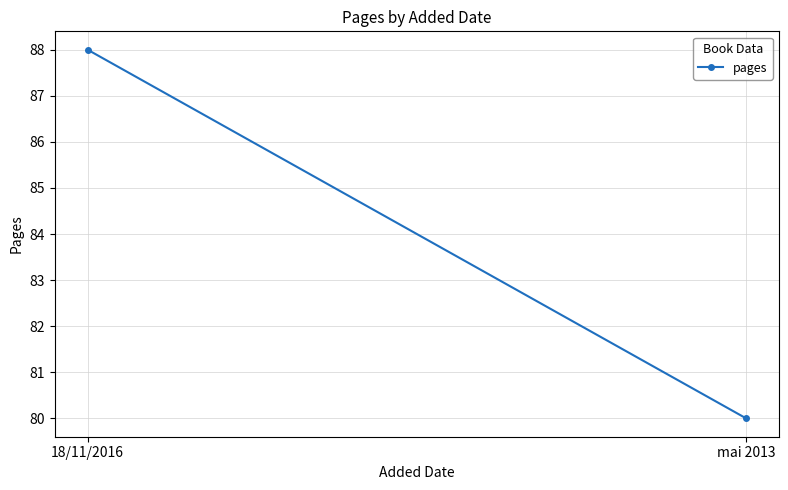

What is the average value?

84